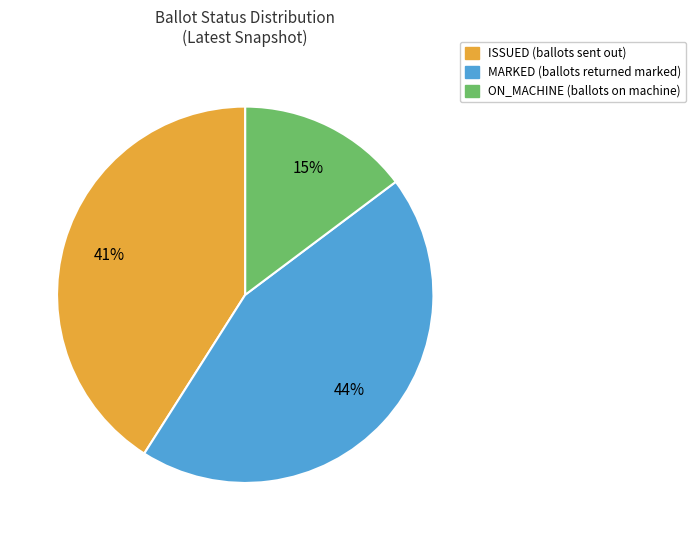

Is there a majority slice in this chart?

No